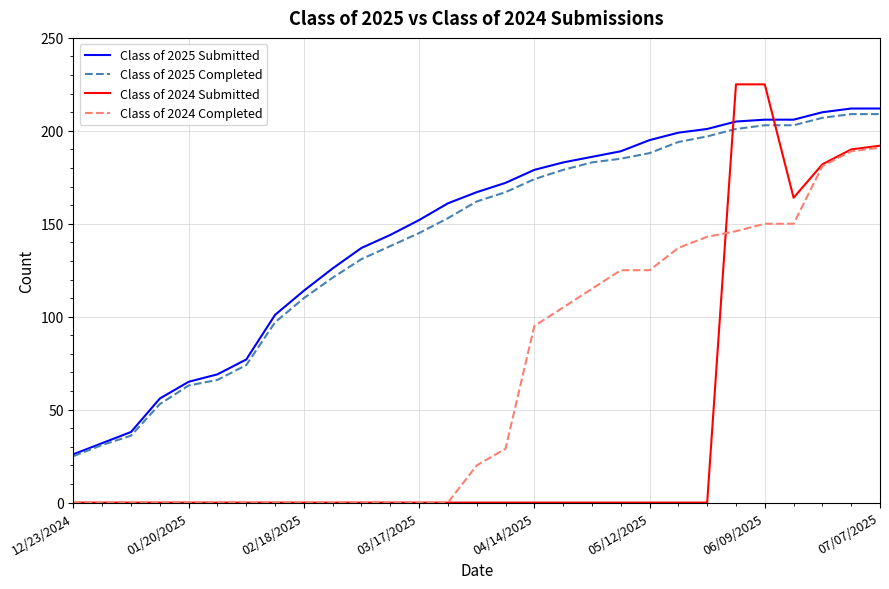

What is the maximum value shown in the chart?

225